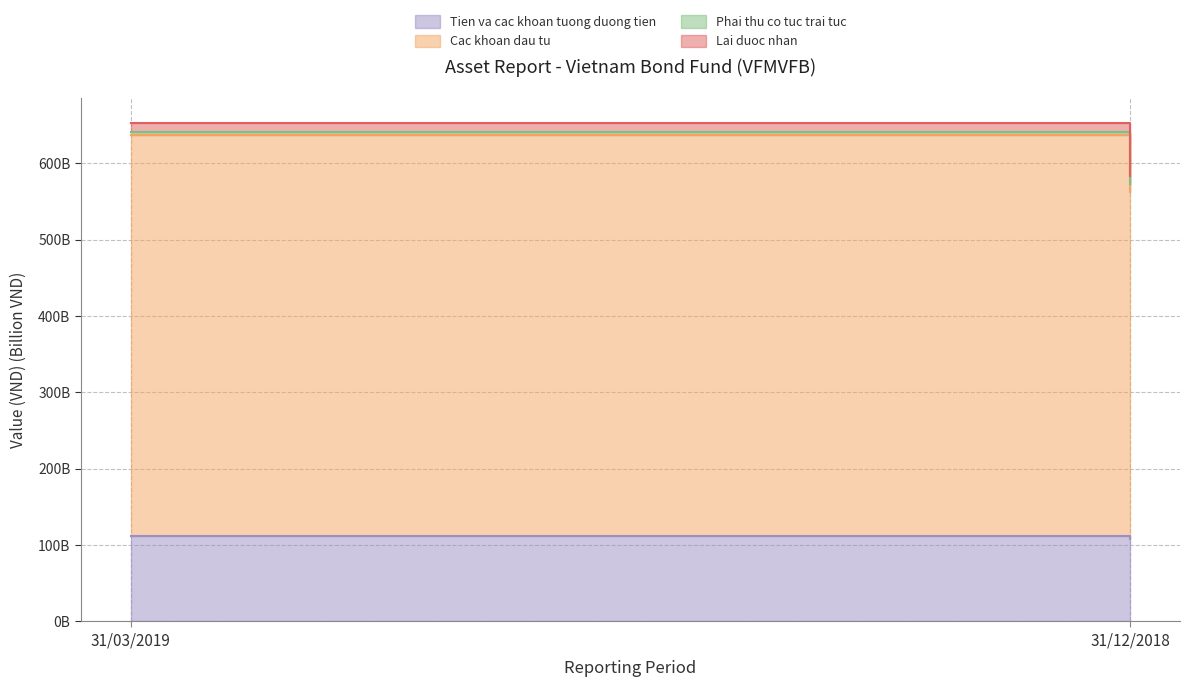

What are all the series names shown in the legend?

Tien va cac khoan tuong duong tien, Cac khoan dau tu, Phai thu co tuc trai tuc, Lai duoc nhan